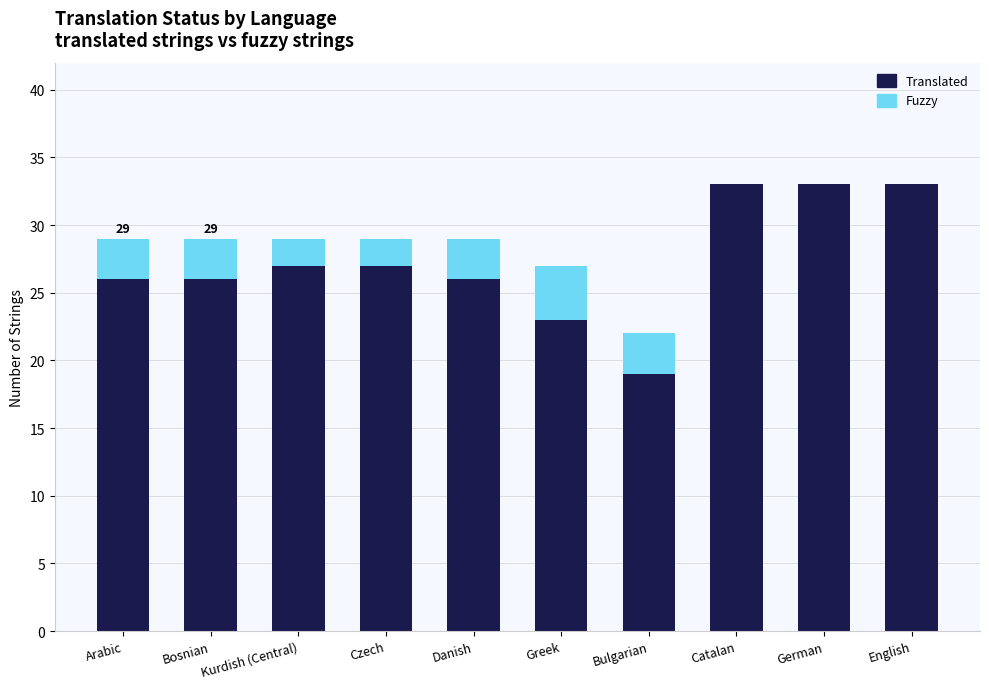

True or false: Translated has a value of 9 at Bosnian.

False